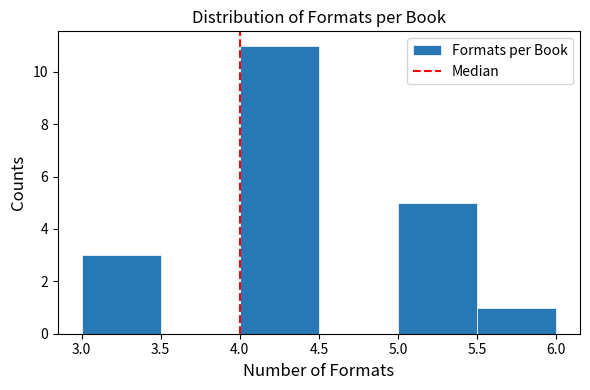

Over which range of the x-axis is the bar tallest?

4.0 to 4.5